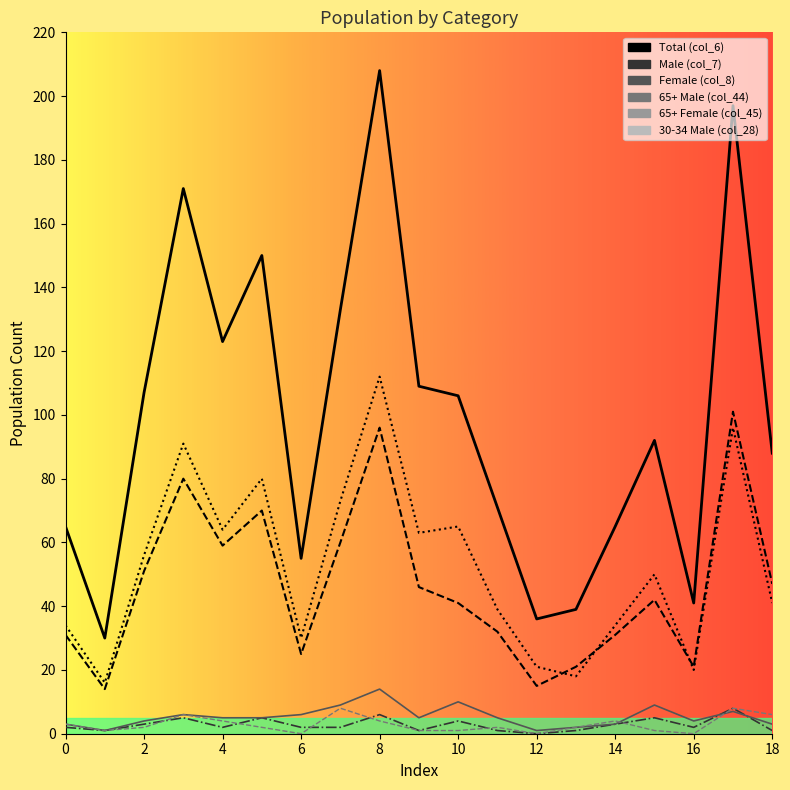

At how many categories does at least one series exceed 99?

9